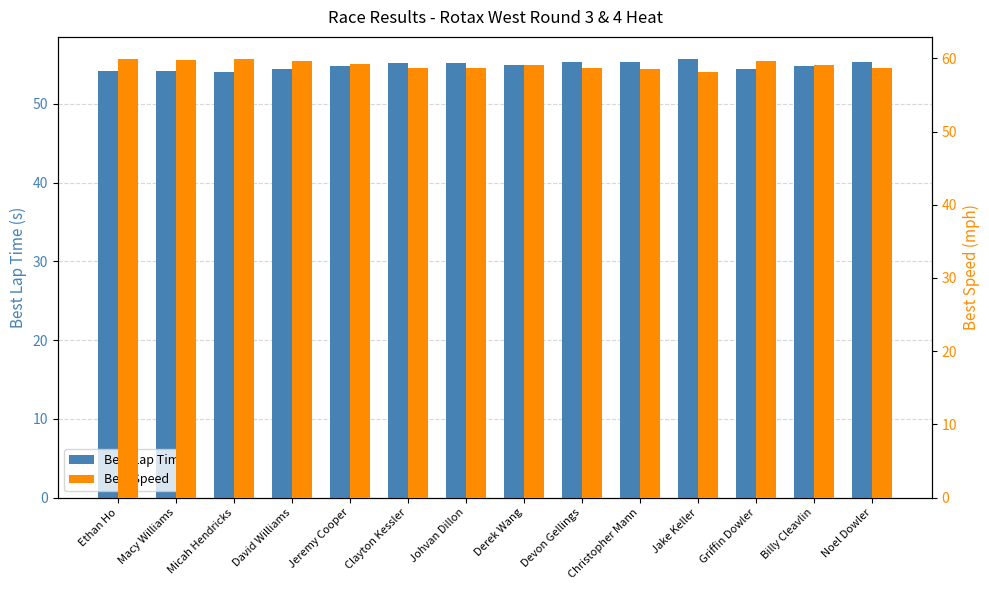

At Jake Keller, list the series in order from largest to smallest.

Best Speed, Best Lap Time